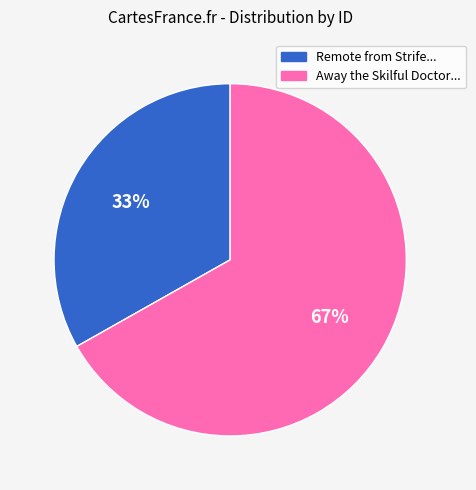

Is there a majority slice in this chart?

Yes